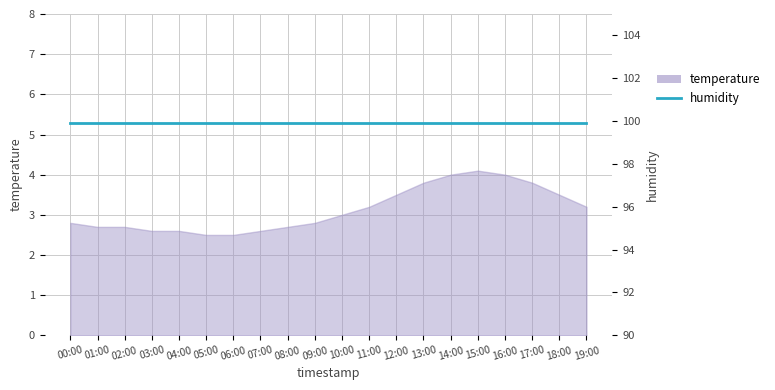

Does the chart display data point markers on the line(s)?

No